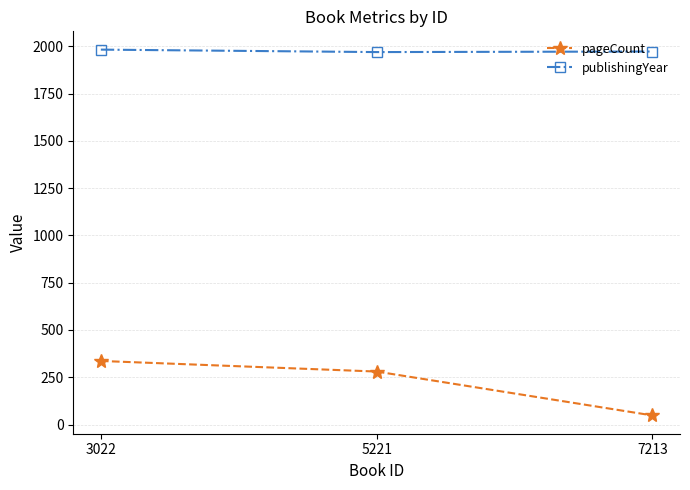

Which series has the largest total across all categories?

publishingYear